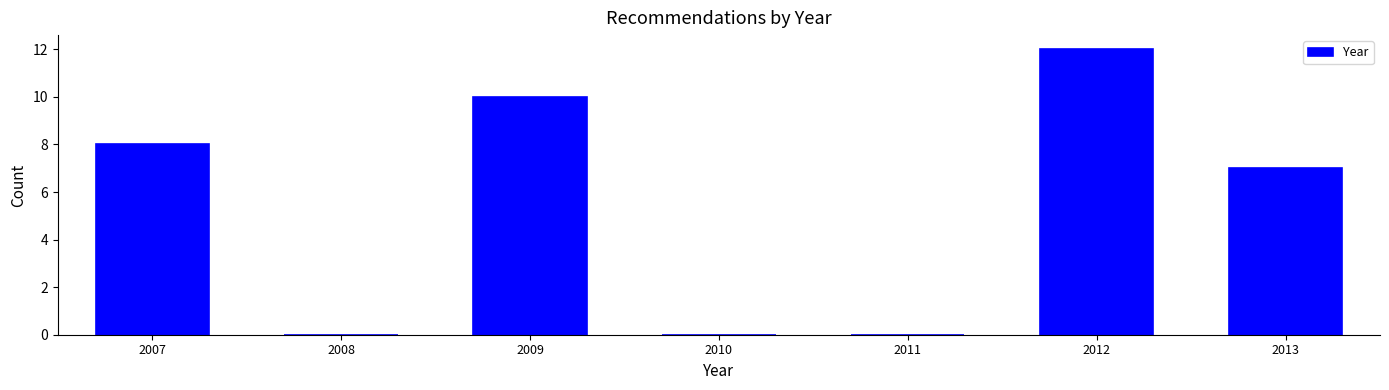

Reading right to left, list all the values displayed in this chart.

2013=7	2012=12	2011=0	2010=0	2009=10	2008=0	2007=8